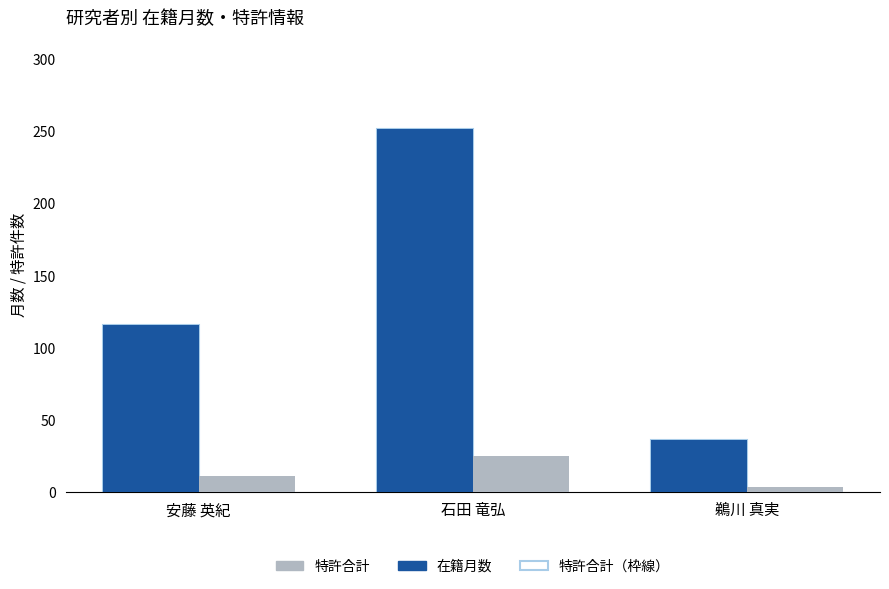

What is the total value across all series at 安藤 英紀?

127.6